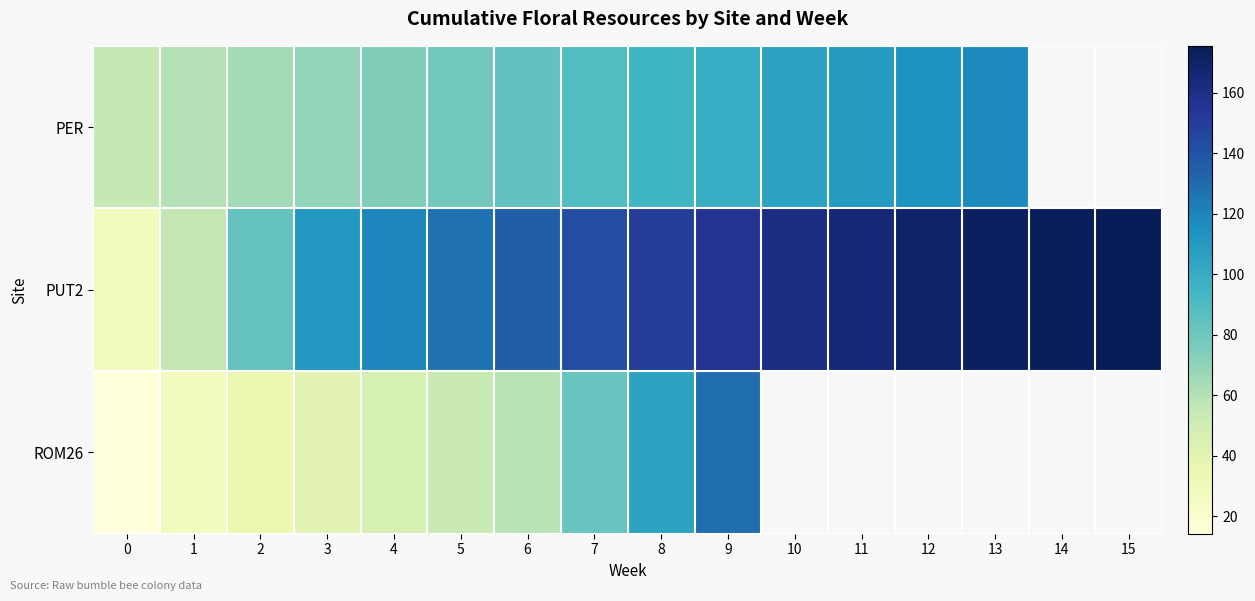

Is it true that PUT2 equals 27.8 at 0?

True